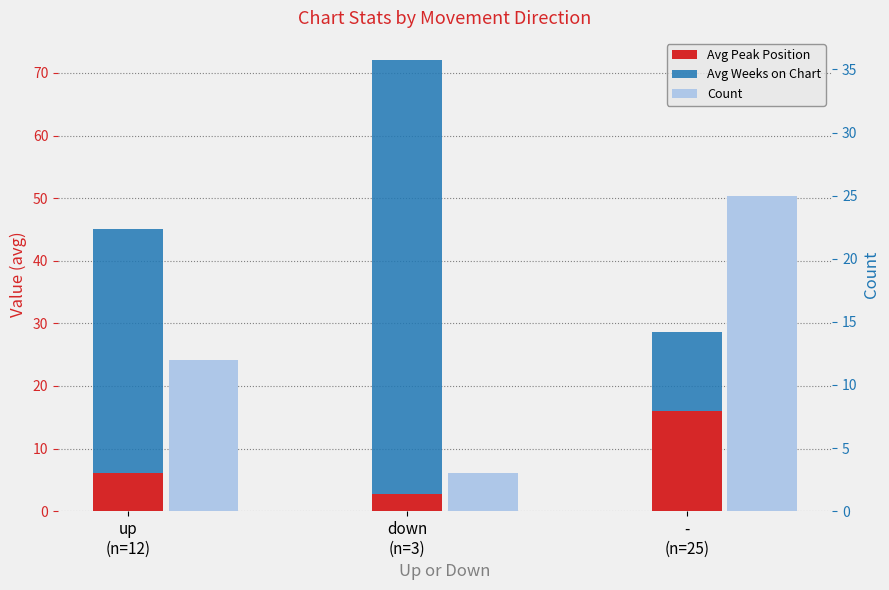

Which series has the largest total across all categories?

Avg Weeks on Chart